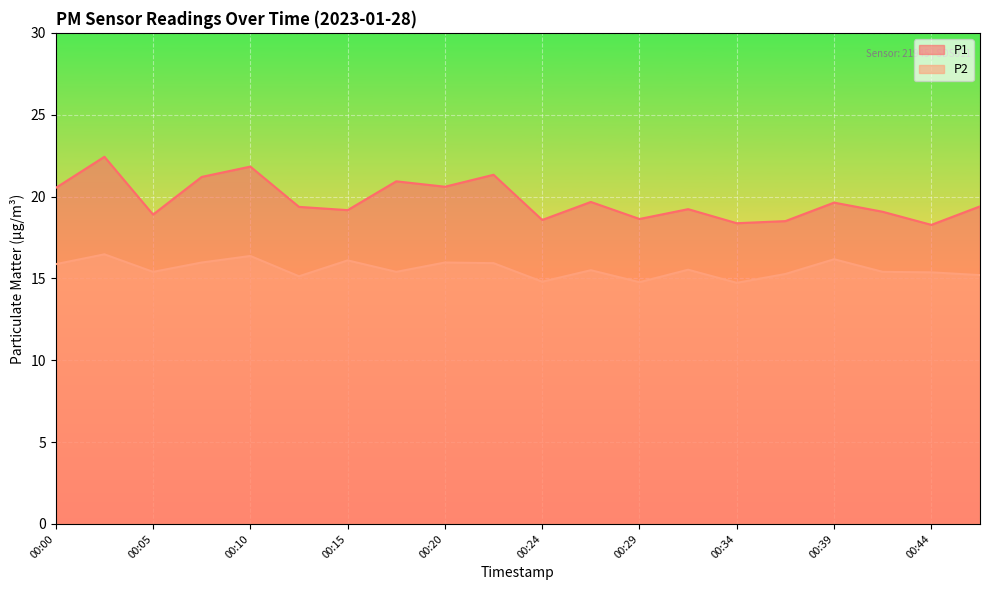

Reading right to left, what are all the values shown in this chart?

P1: 19.4	18.3	19.1	19.6	18.5	18.4	19.2	18.6	19.7	18.6	21.3	20.6	20.9	19.2	19.4	21.8	21.2	18.9	22.4	20.5
P2: 15.2	15.4	15.4	16.2	15.3	14.7	15.5	14.8	15.5	14.8	15.9	16.0	15.4	16.1	15.1	16.4	16.0	15.4	16.5	15.9